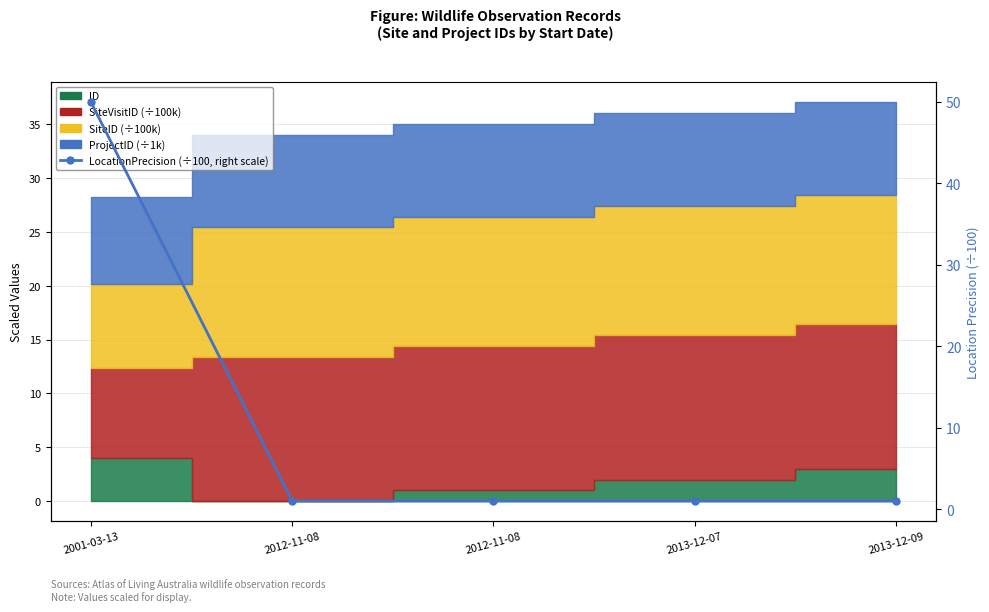

What is the greatest value displayed?

50